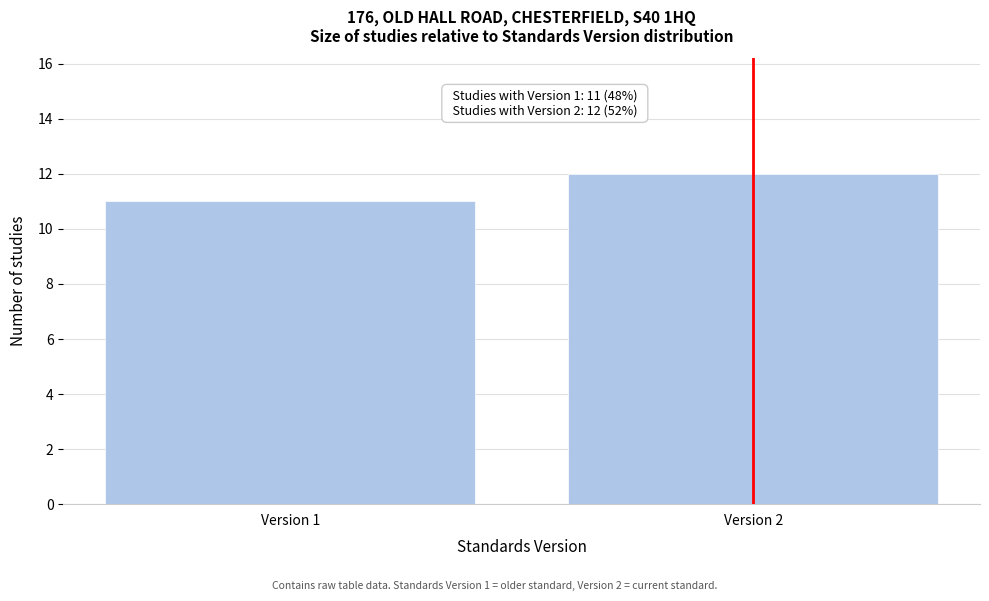

Reading right to left, what are all the values shown in this chart?

Version 2=12	Version 1=11